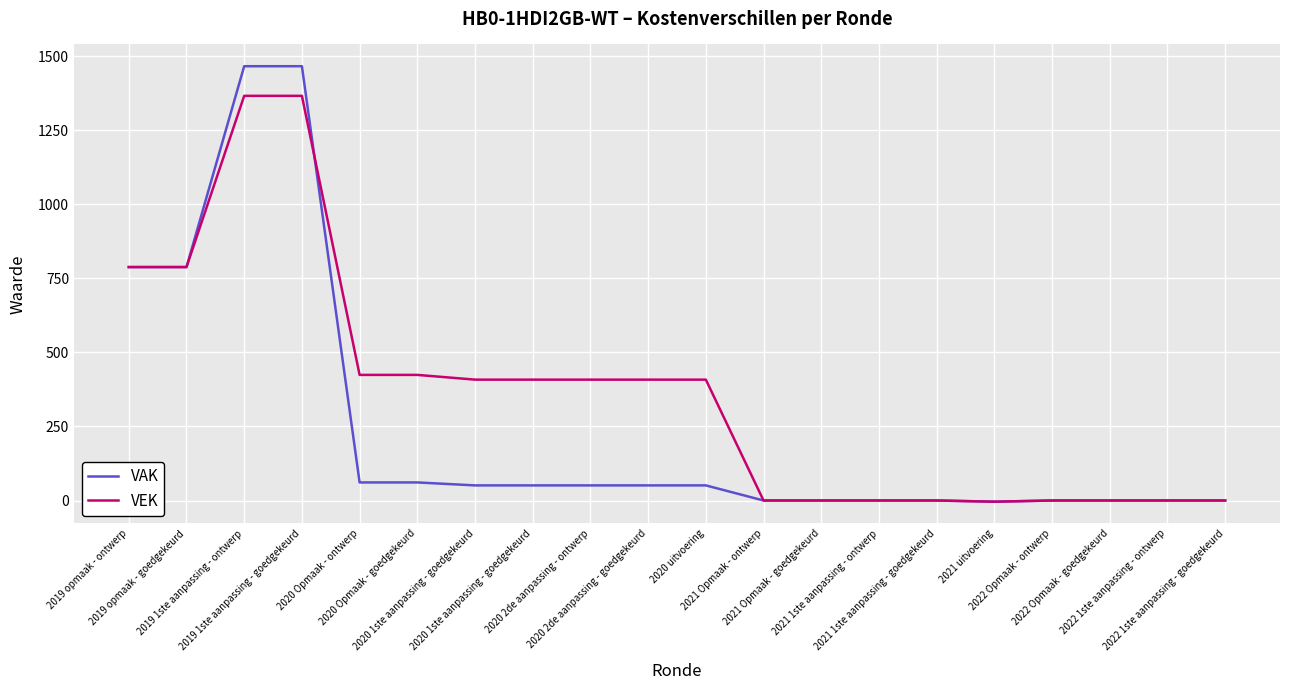

What is the minimum value for VAK?

-4